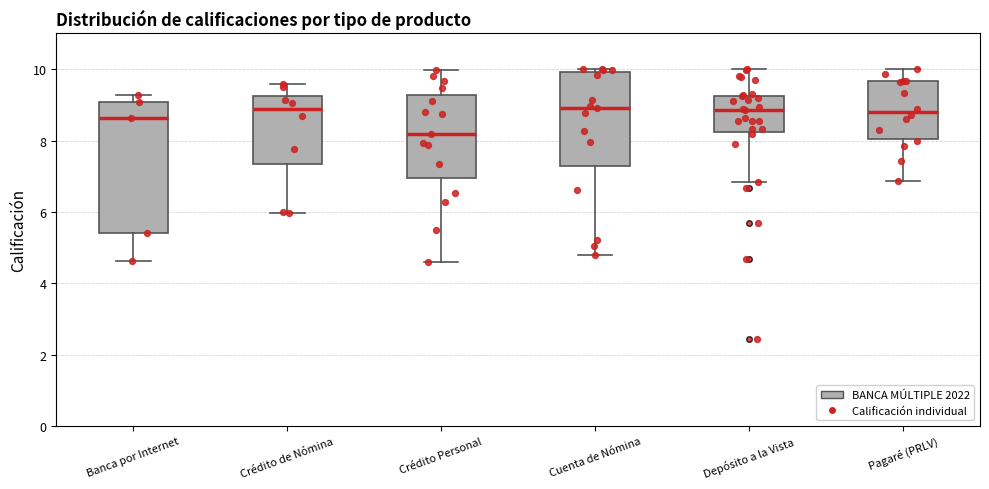

Reading left to right, transcribe this box plot: for each box, give where its median line is, the range the box spans, and where its two whiskers end, as read against the y-axis. The values are not printed on the chart, so give them approximately, as read against the axis.

Banca por Internet: median 8.6, box 5.4 to 9.0, whiskers 4.6 to 9.2
Crédito de Nómina: median 8.8, box 7.4 to 9.2, whiskers 6.0 to 9.6
Crédito Personal: median 8.2, box 7.0 to 9.2, whiskers 4.6 to 10.0
Cuenta de Nómina: median 9.0, box 7.2 to 10.0, whiskers 4.8 to 10.0 (just above the box's upper edge)
Depósito a la Vista: median 8.8, box 8.2 to 9.2, whiskers 6.8 to 10.0
Pagaré (PRLV): median 8.8, box 8.0 to 9.6, whiskers 6.8 to 10.0